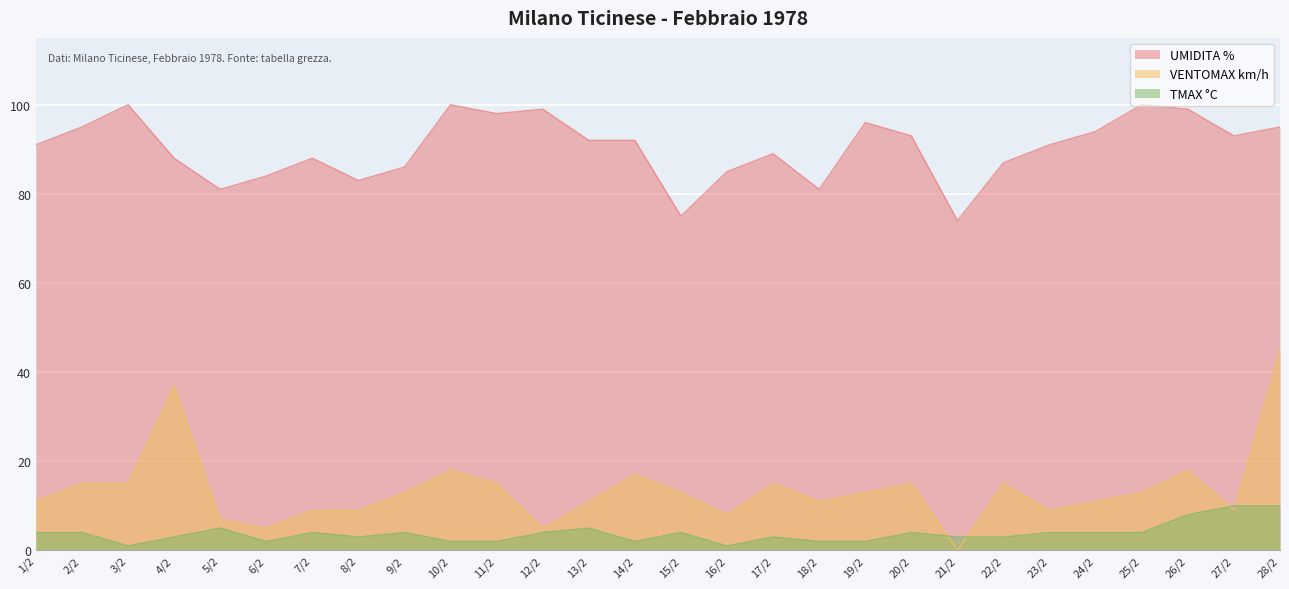

Which has a higher value, 4/2 or 18/2?

4/2